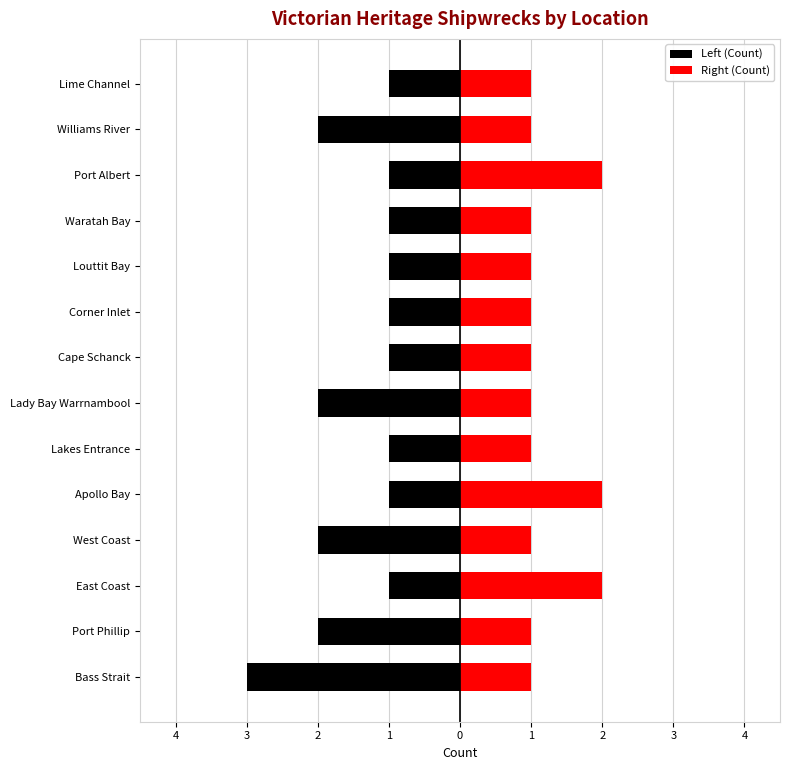

The value of Right (Count) at East Coast is 2. True or false?

True